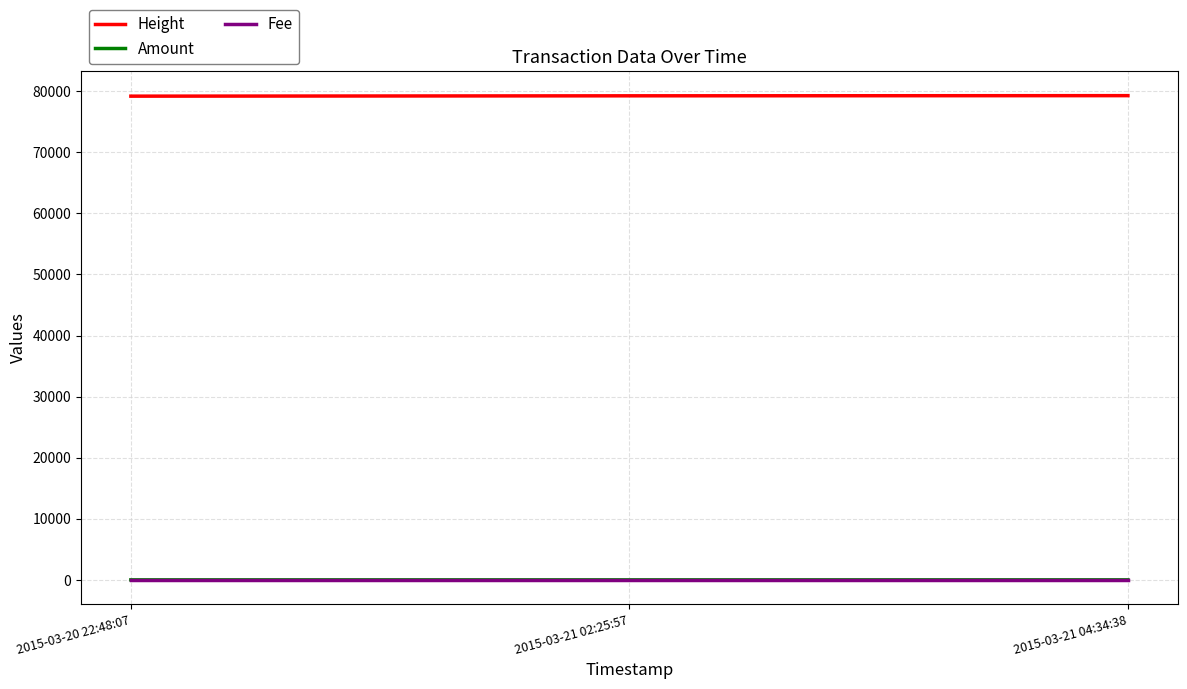

The value of Height at 2015-03-21 02:25:57 is 79238. True or false?

True